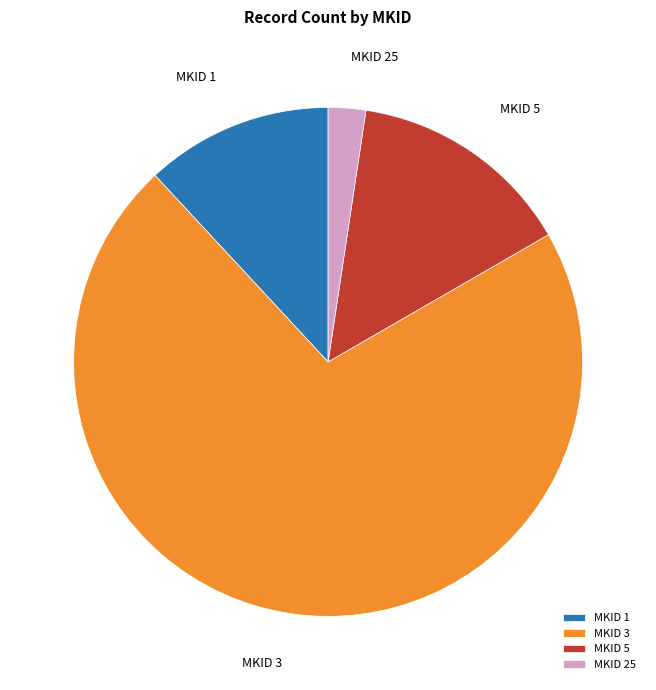

True or false: MKID 3 accounts for 58% of the total.

False